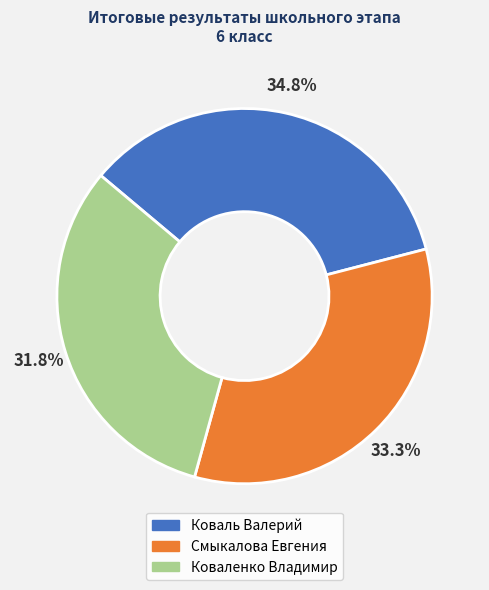

How many segments does this pie chart have?

3